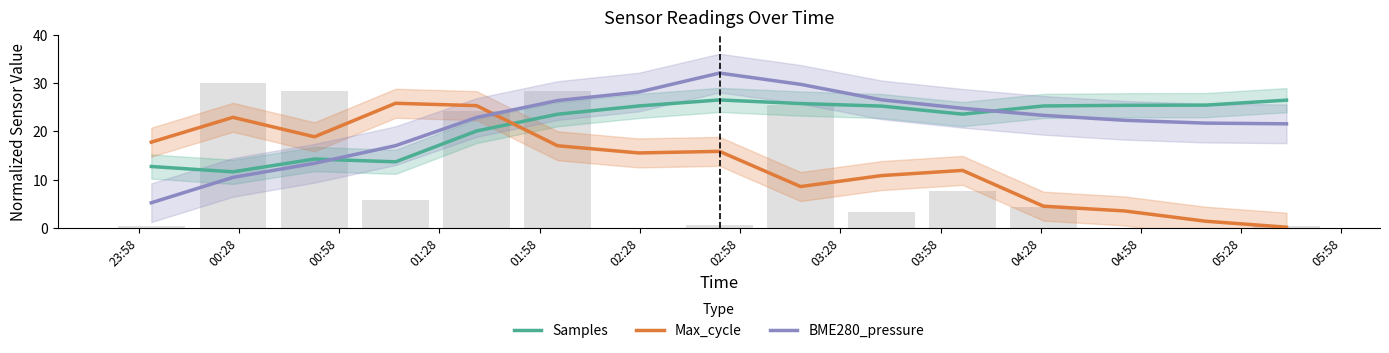

At which label does Max_cycle reach its peak?

01:28